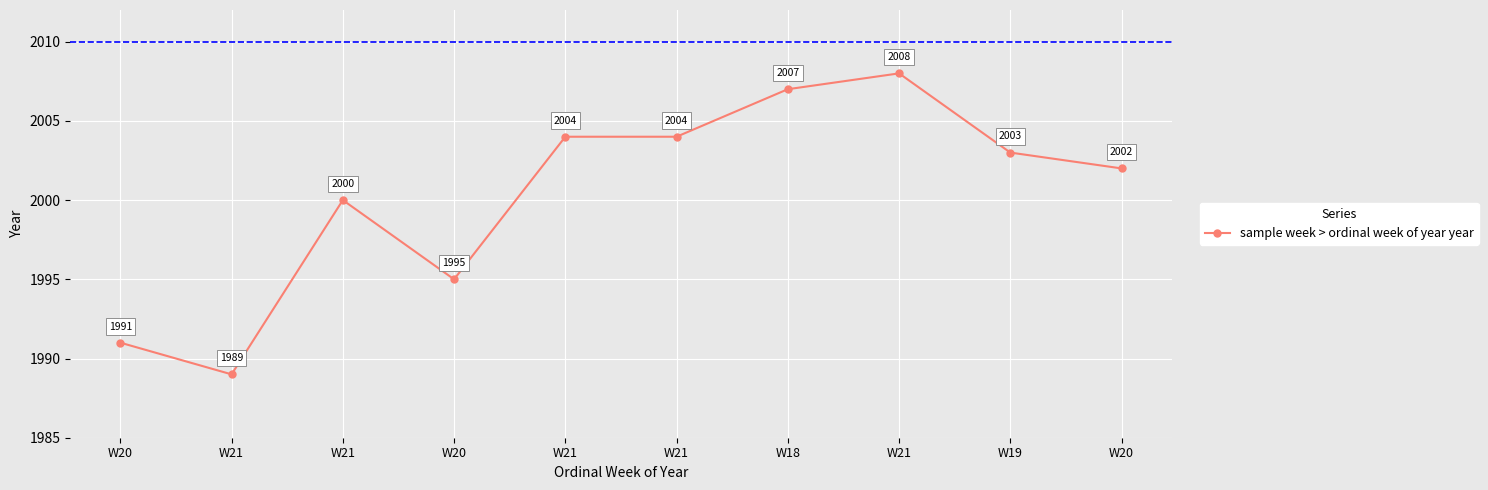

Does the chart display data point markers on the line(s)?

Yes